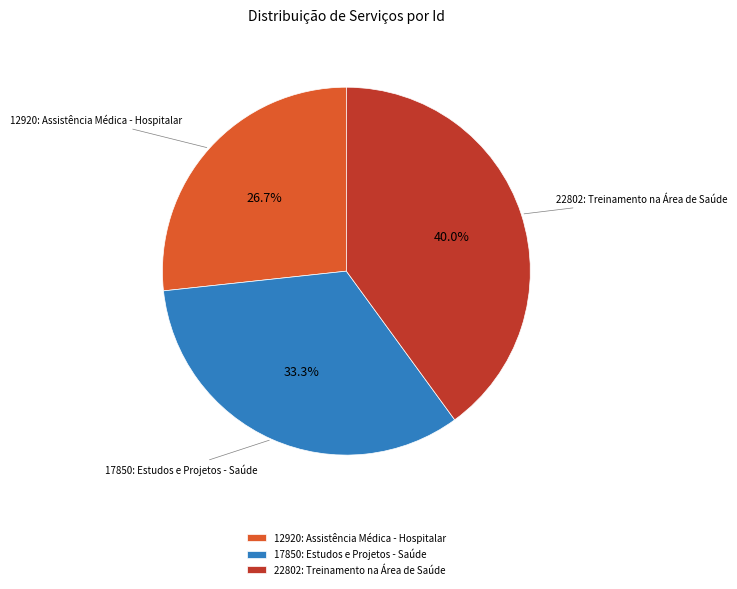

How many segments does this pie chart have?

3